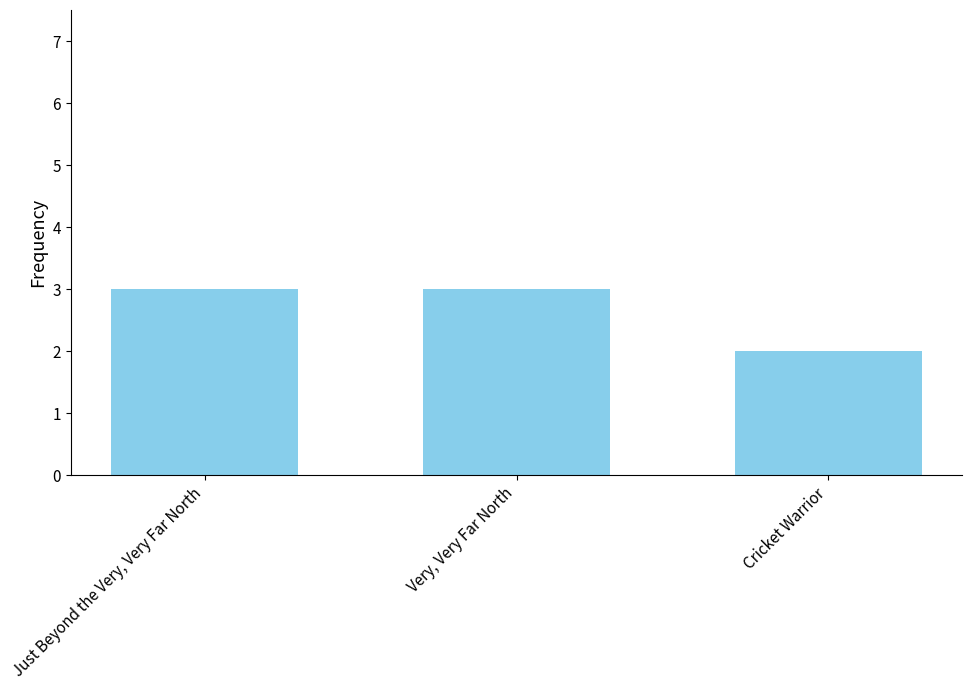

What is the difference between the values at Cricket Warrior and Just Beyond the Very, Very Far North?

1